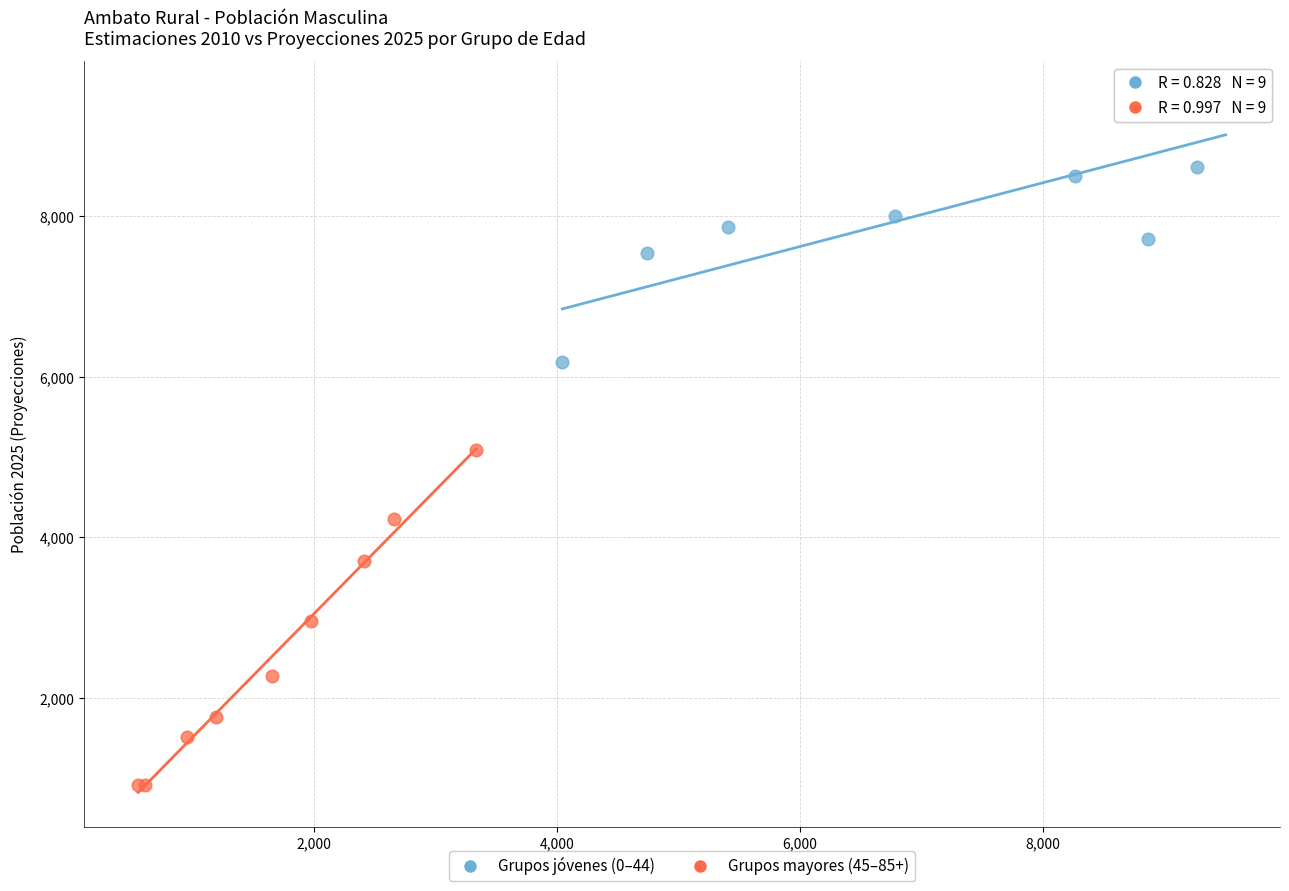

Which series has the largest Y range (max minus min)?

Grupos mayores (45–85+)